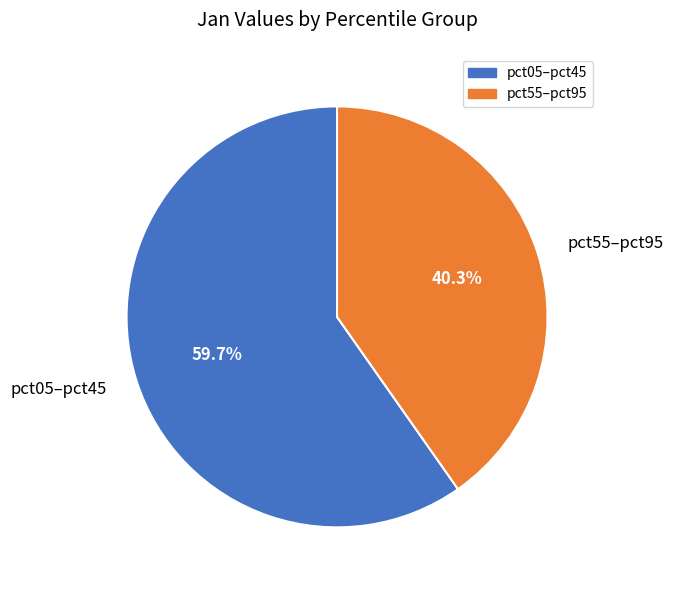

What is the smallest slice in the pie chart?

pct55–pct95